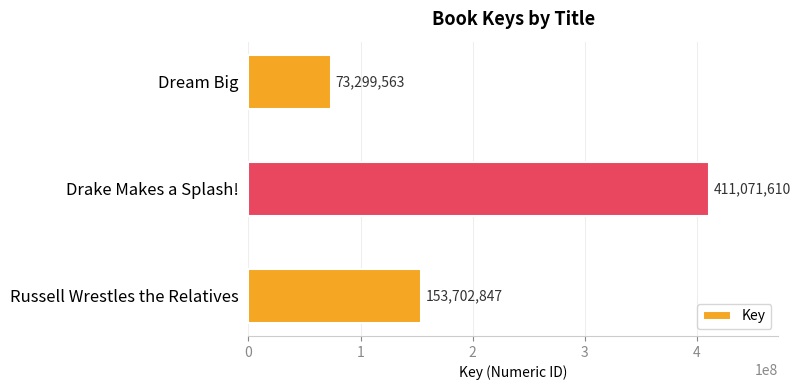

Which has a higher value, Dream Big or Drake Makes a Splash!?

Drake Makes a Splash!